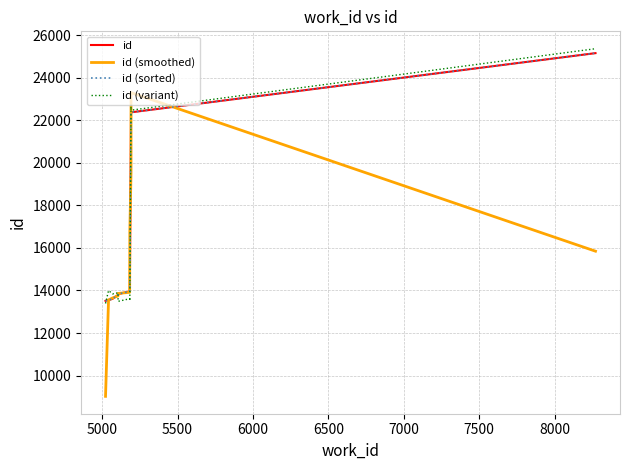

At how many categories does at least one series exceed 12373?

10